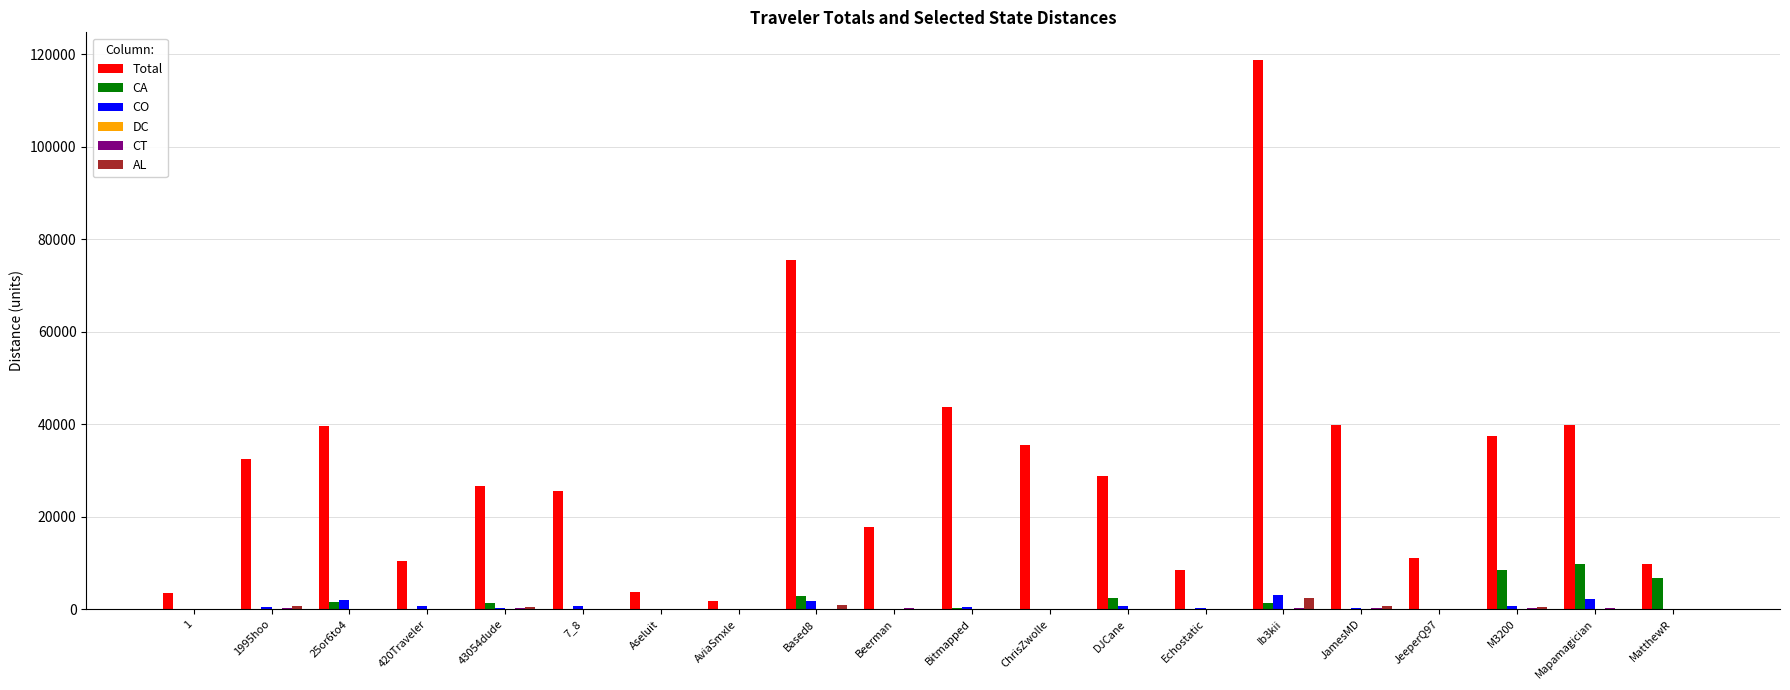

Which series has the largest range (max minus min)?

Total